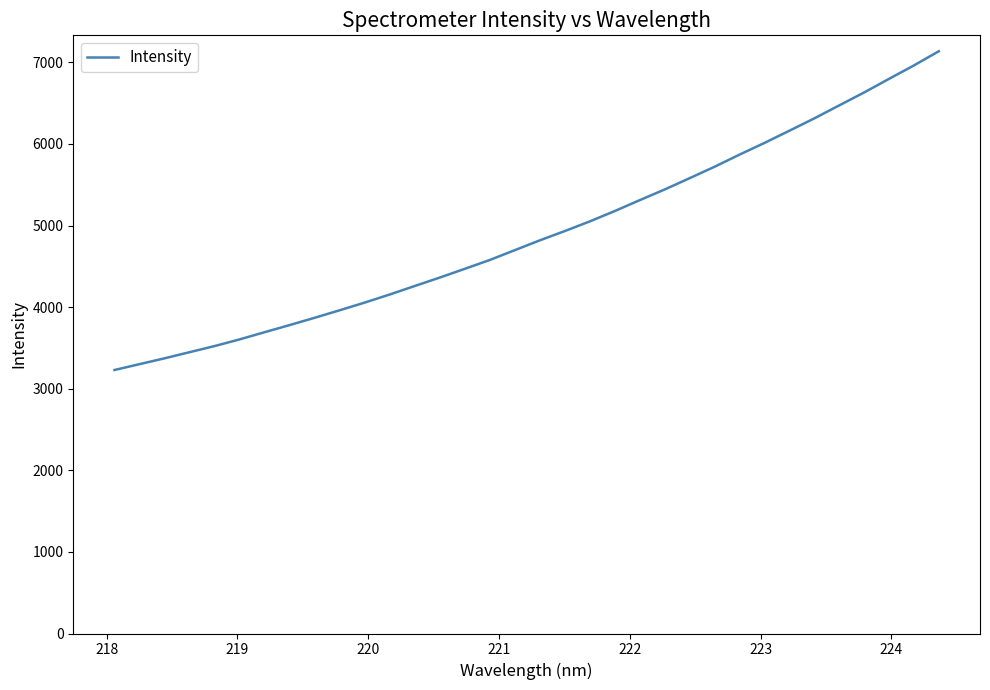

What is the smallest value displayed?

3229.9